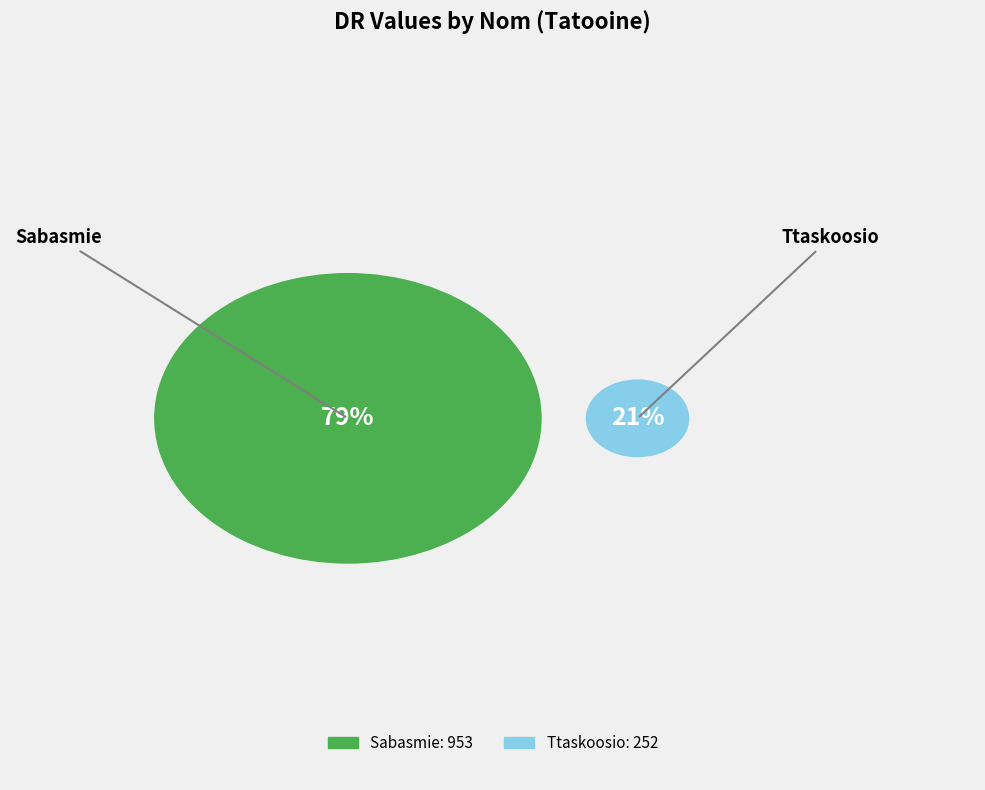

How many segments does this pie chart have?

2